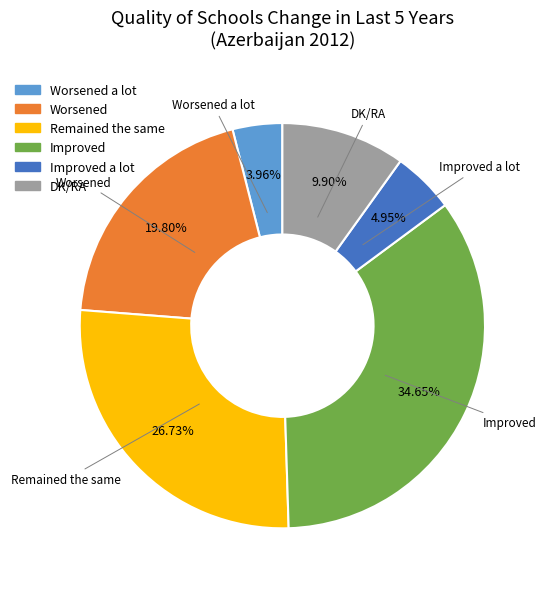

Does any single category account for the majority?

No